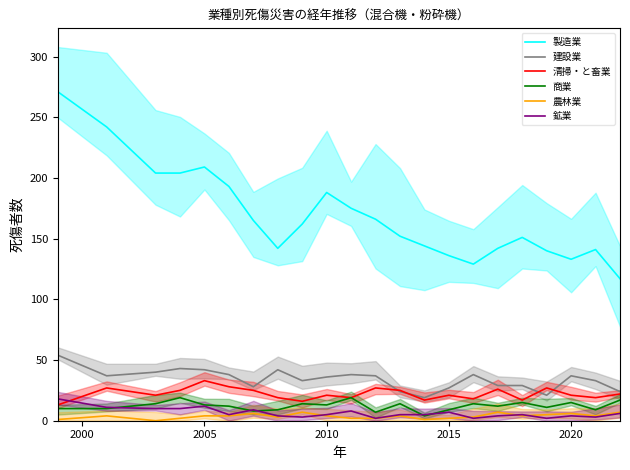

What is the highest value of the 清掃・と畜業 series?

33